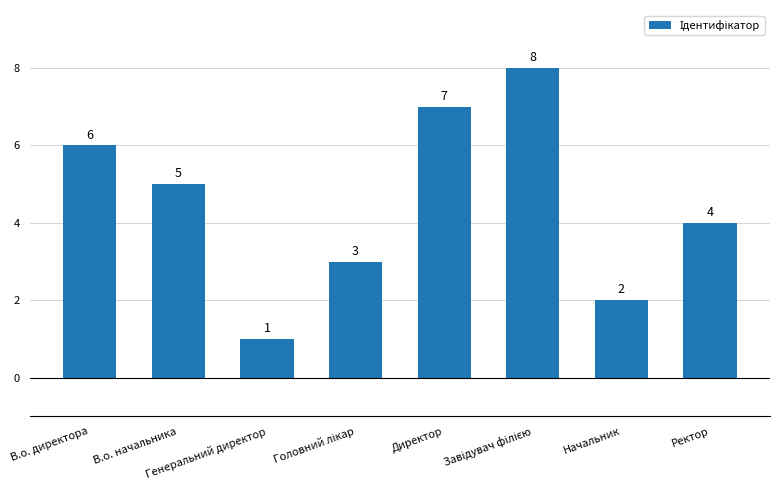

Count the values in the range 3 to 7.

5